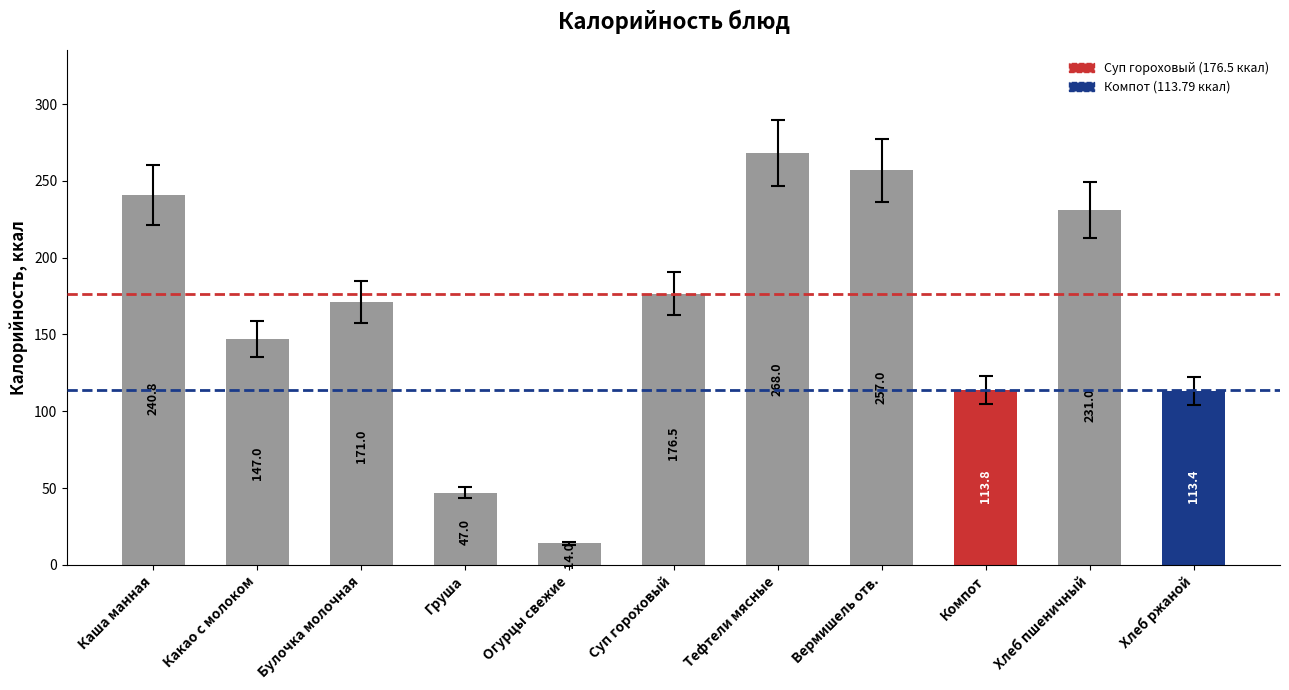

True or false: the data shows 14.0 at Огурцы свежие.

True